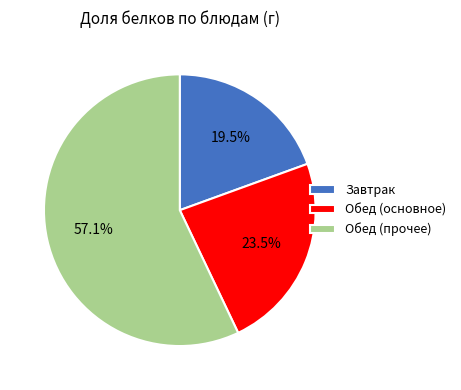

Which category has the smallest portion of the pie?

Завтрак